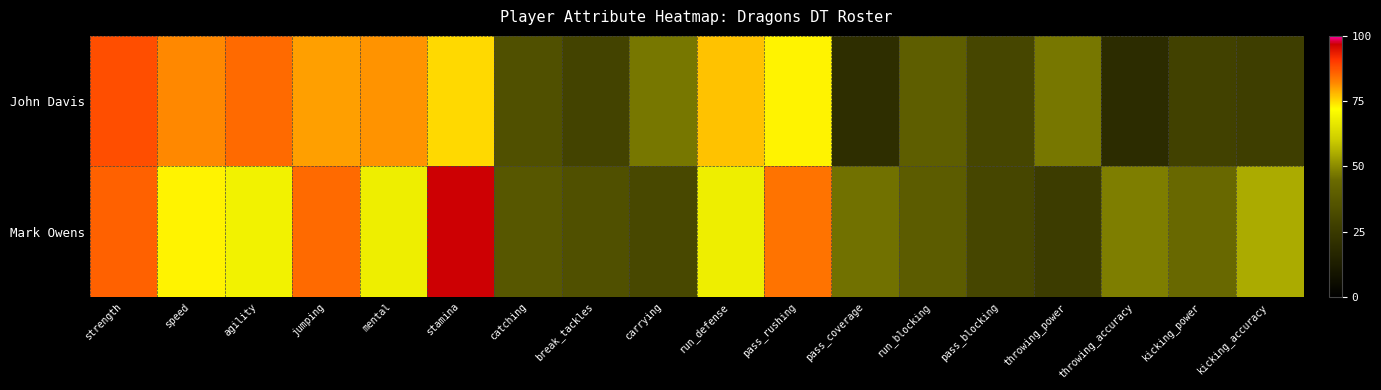

Reading left to right, what are all the values shown in this chart?

John Davis: strength=88	speed=82	agility=85	jumping=80	mental=81	stamina=75	catching=34	break_tackles=29	carrying=47	run_defense=77	pass_rushing=73	pass_coverage=20	run_blocking=40	pass_blocking=30	throwing_power=47	throwing_accuracy=19	kicking_power=28	kicking_accuracy=27
Mark Owens: strength=86	speed=73	agility=69	jumping=85	mental=68	stamina=97	catching=37	break_tackles=34	carrying=31	run_defense=68	pass_rushing=84	pass_coverage=46	run_blocking=39	pass_blocking=30	throwing_power=26	throwing_accuracy=48	kicking_power=44	kicking_accuracy=55